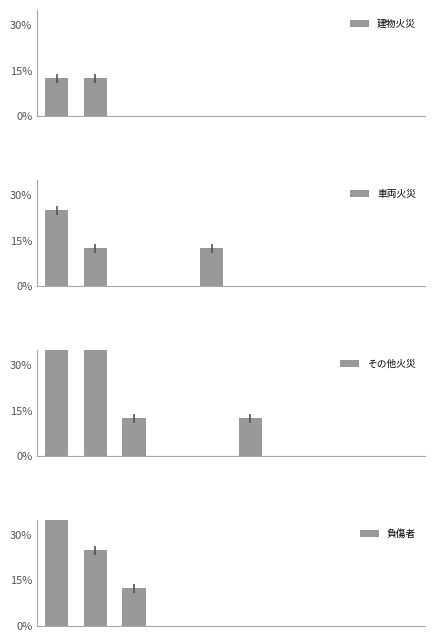

Reading right to left, extract all data points from this chart.

建物火災: 9=0.0	8=0.0	7=0.0	6=0.0	5=0.0	4=0.0	3=0.0	2=0.0	1=12.5	0=12.5
車両火災: 9=0.0	8=0.0	7=0.0	6=0.0	5=0.0	4=12.5	3=0.0	2=0.0	1=12.5	0=25.0
その他火災: 9=0.0	8=0.0	7=0.0	6=0.0	5=12.5	4=0.0	3=0.0	2=12.5	1=37.5	0=62.5
負傷者: 9=0.0	8=0.0	7=0.0	6=0.0	5=0.0	4=0.0	3=0.0	2=12.5	1=25.0	0=37.5